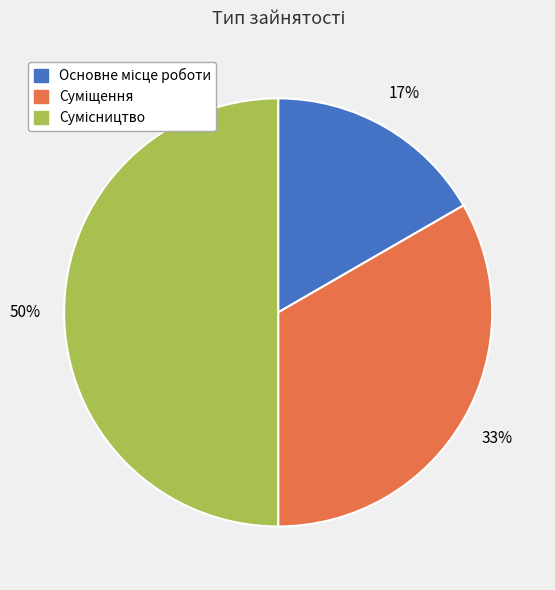

To the nearest percent, what is the difference between the largest and smallest slice percentages?

33%